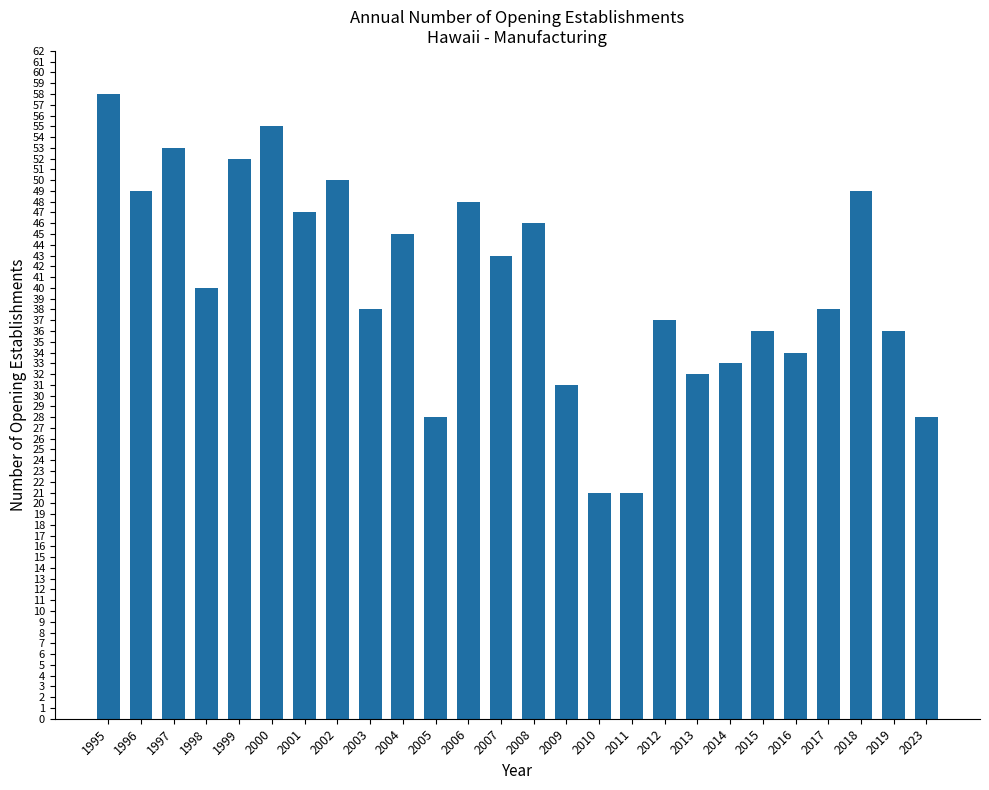

What is the minimum value shown in the chart?

21